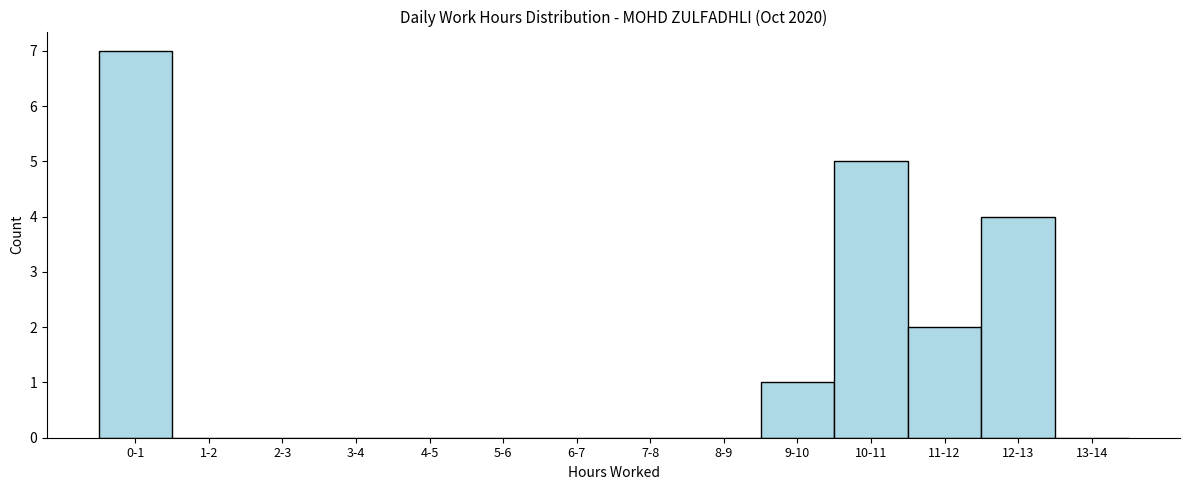

Reading left to right, what are all the values shown in this chart?

0-1=7	1-2=0	2-3=0	3-4=0	4-5=0	5-6=0	6-7=0	7-8=0	8-9=0	9-10=1	10-11=5	11-12=2	12-13=4	13-14=0